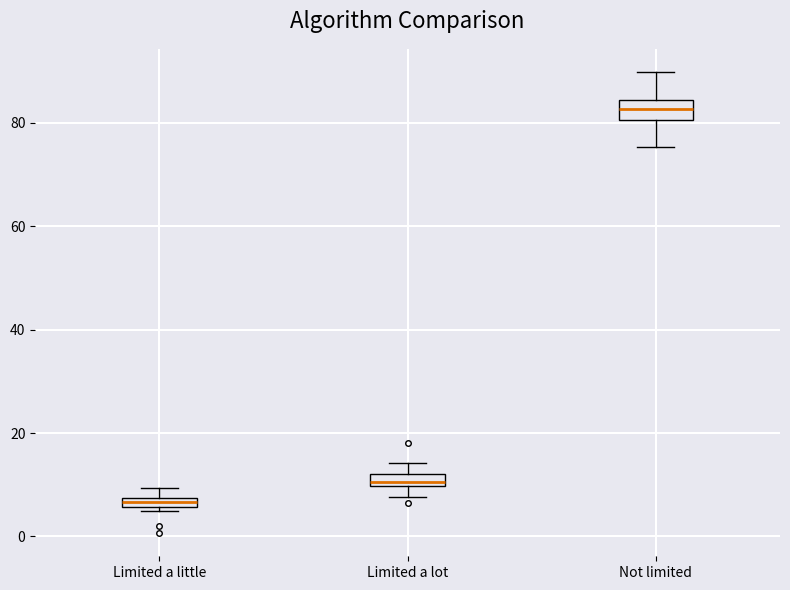

Which box has the highest median line?

Not limited